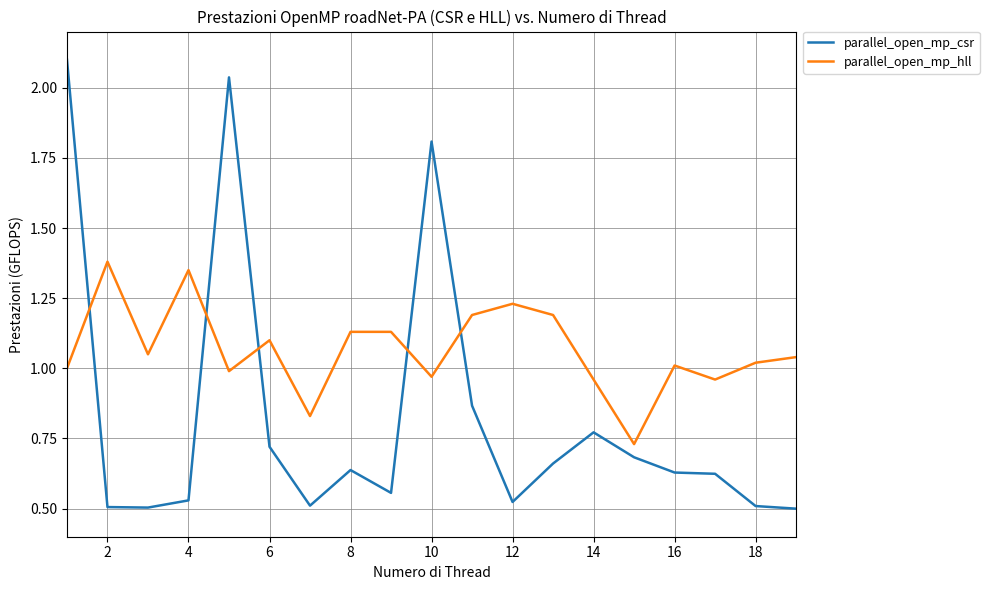

Which series has the largest total across all categories?

parallel_open_mp_hll